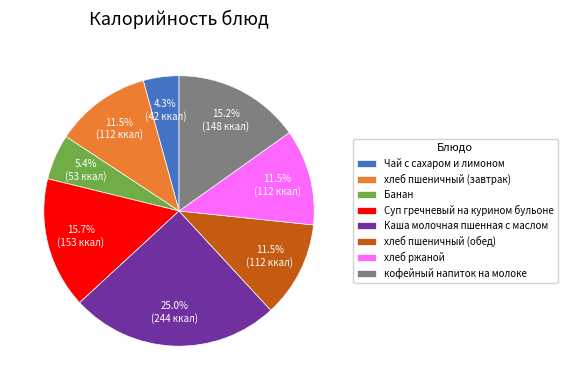

How much of the chart is everything except Чай с сахаром и лимоном?

95.7%